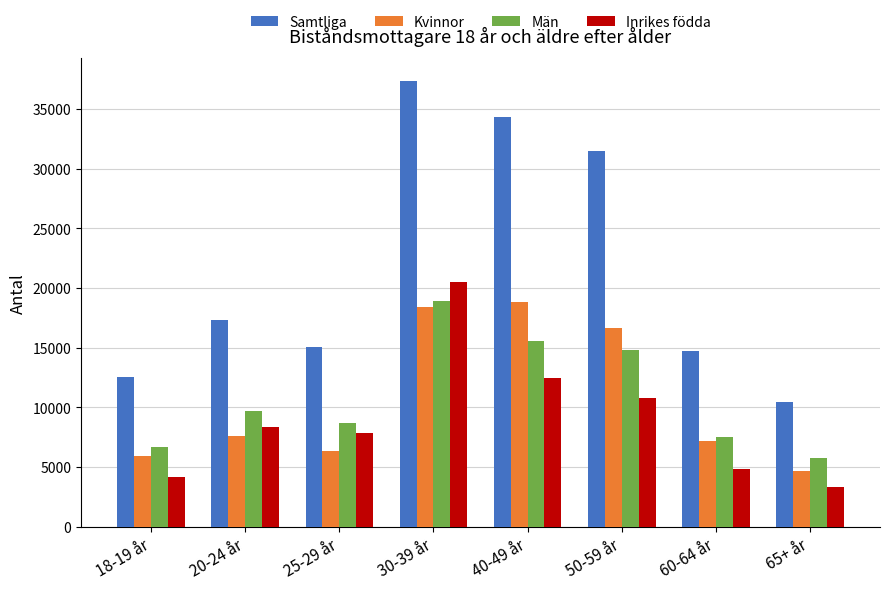

List the labels in order of Inrikes födda value, smallest first.

65+ år, 18-19 år, 60-64 år, 25-29 år, 20-24 år, 50-59 år, 40-49 år, 30-39 år